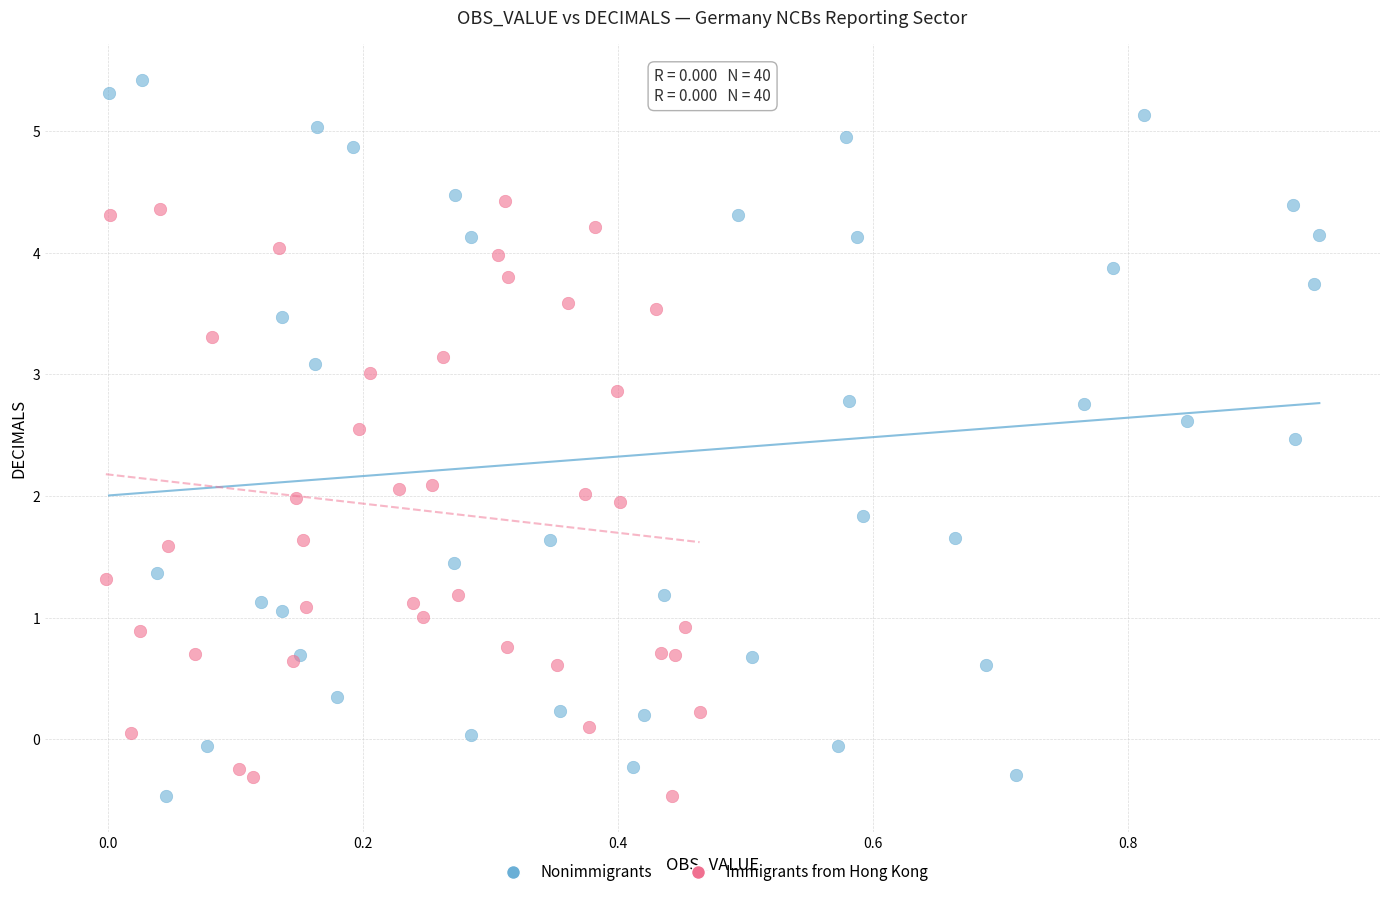

Which series has the widest spread of Y values?

Nonimmigrants